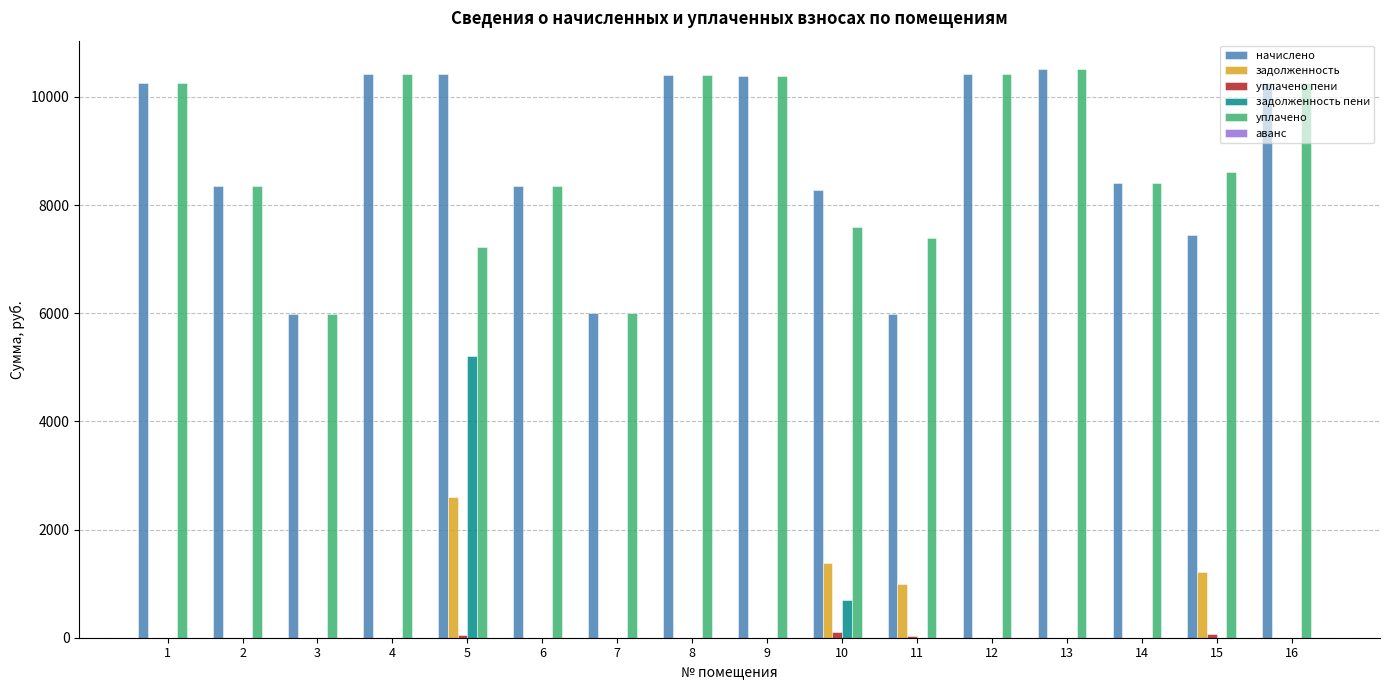

Where is задолженность nearest to the value 1304?

10